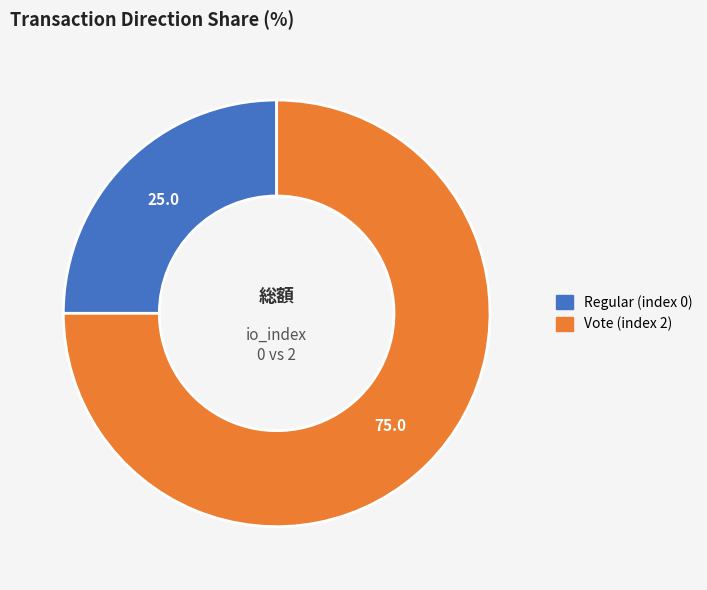

True or false: Vote (index 2) accounts for 87% of the total.

False